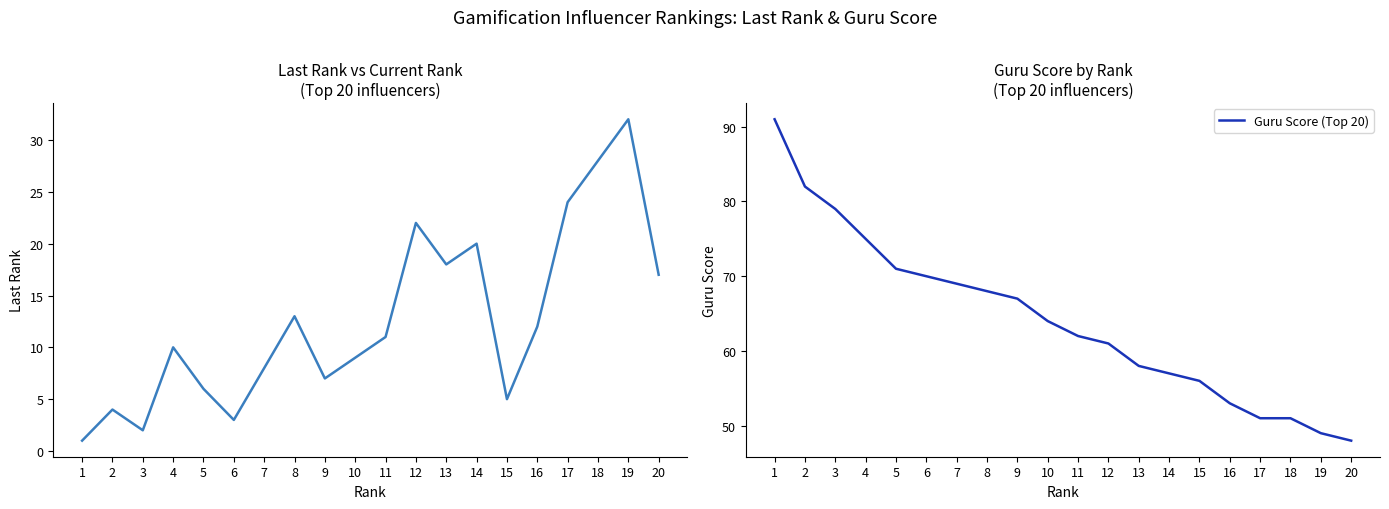

What is the difference between the highest and lowest values at 12?

39